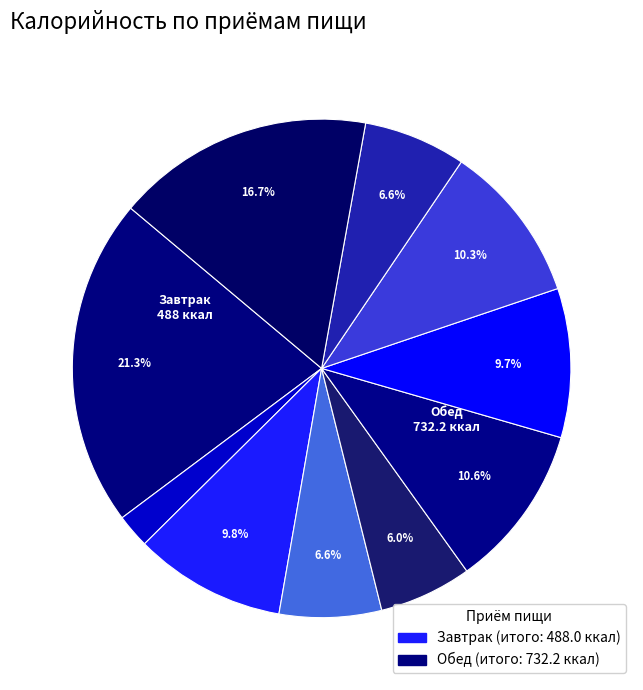

Count the number of slices in the pie.

10